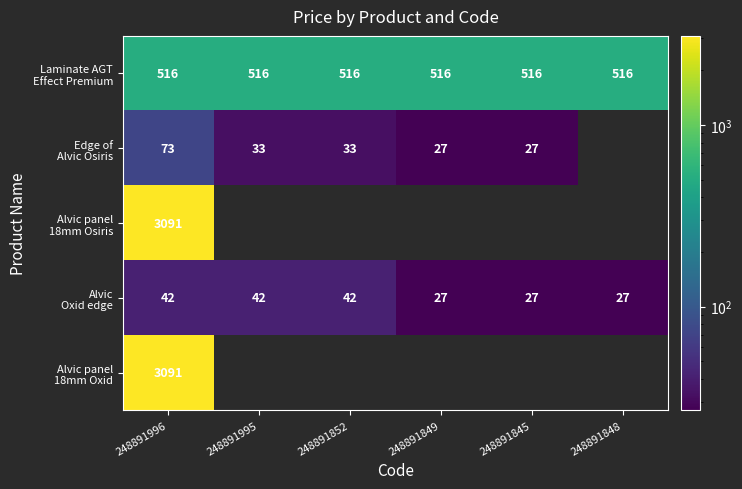

How many distinct data groups are displayed?

5